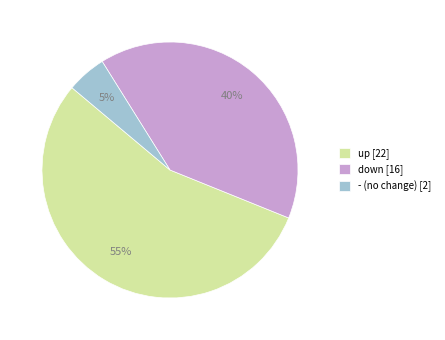

Is there a majority slice in this chart?

Yes